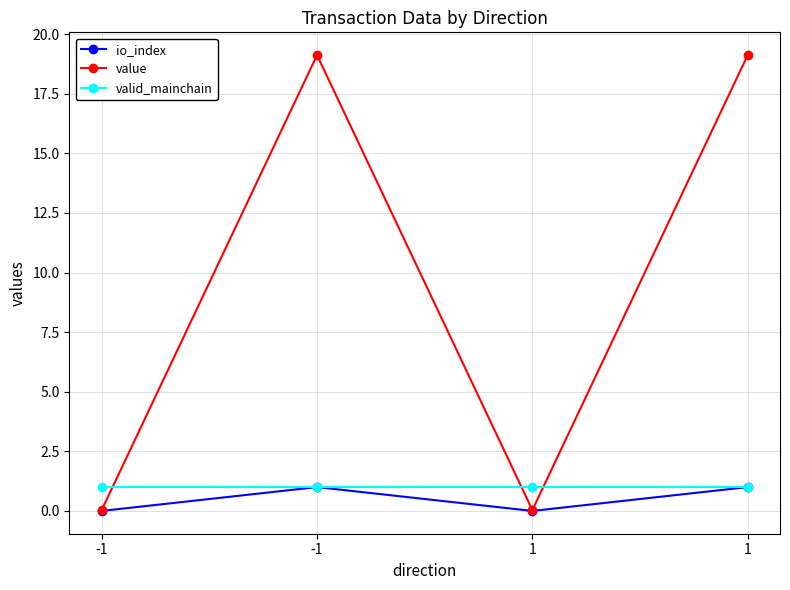

Rank the series by their maximum value, from lowest to highest.

io_index, valid_mainchain, value